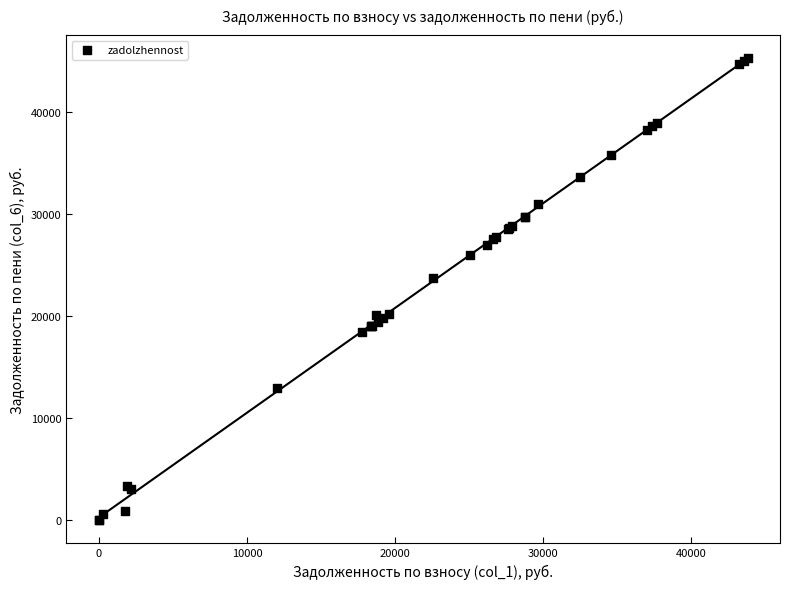

What Y value in the scatter plot is closest to 22629?

23684.8